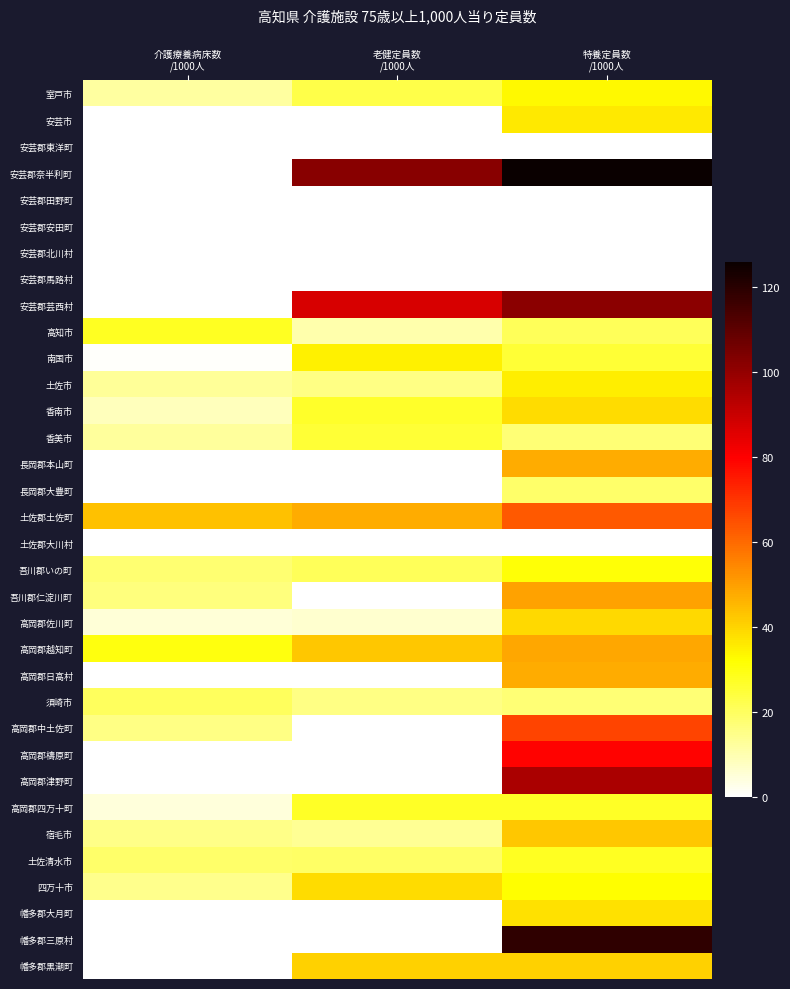

Which has a higher value, 老健定員数
/1000人 or 特養定員数
/1000人?

特養定員数
/1000人